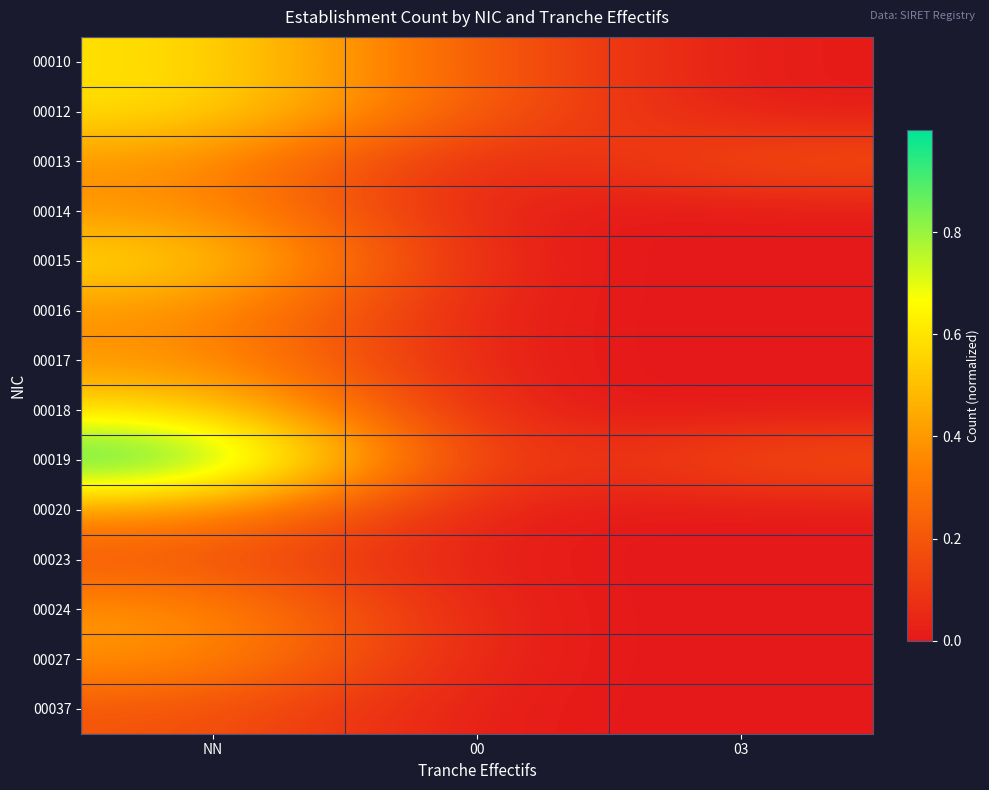

How many data points does each series have?

3